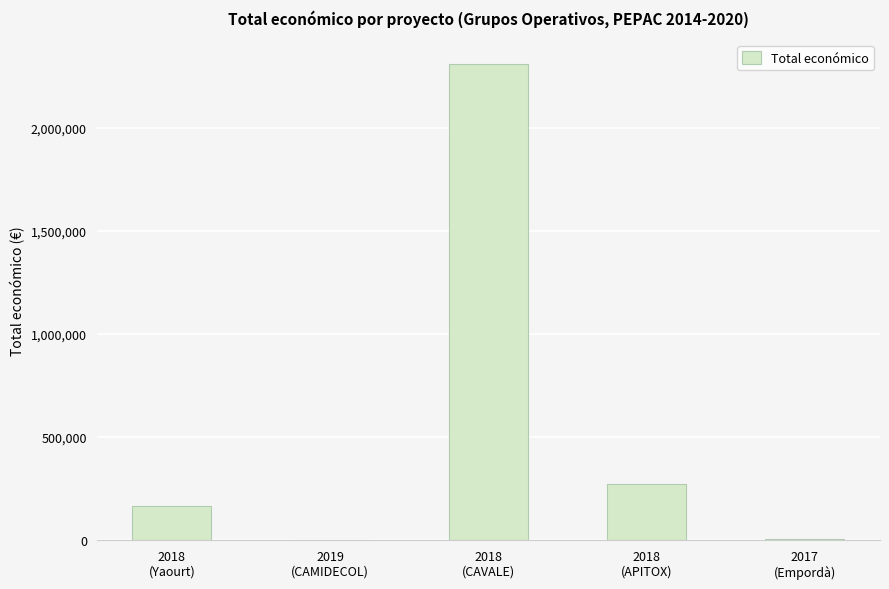

Count the number of categories in the chart.

5